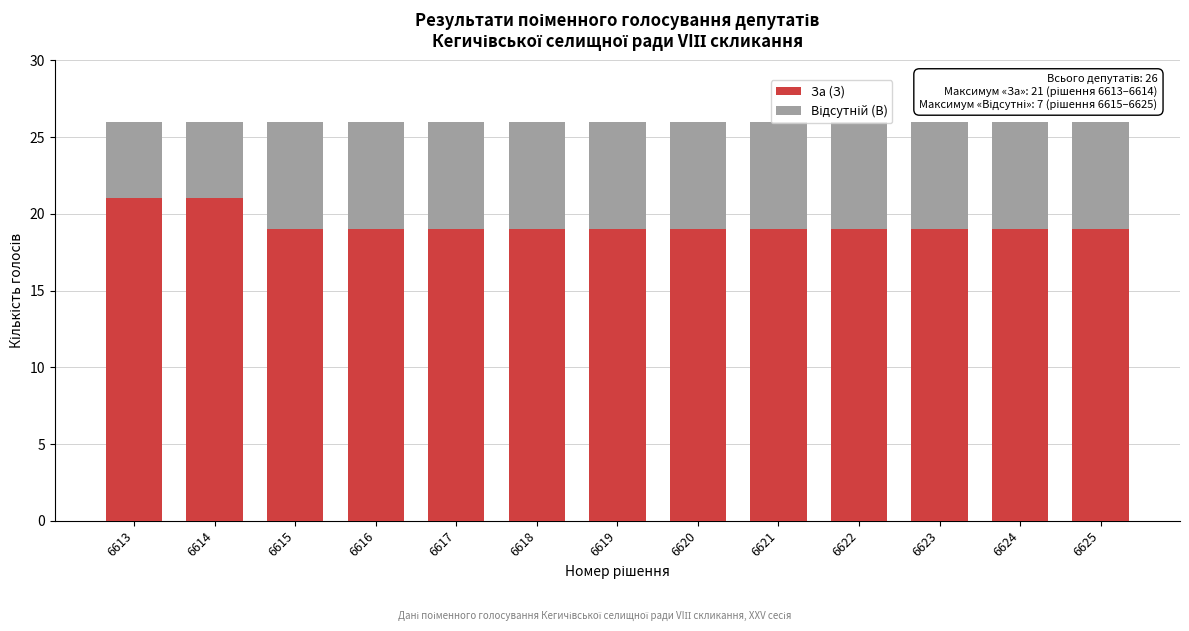

What is the maximum value for За (З)?

21